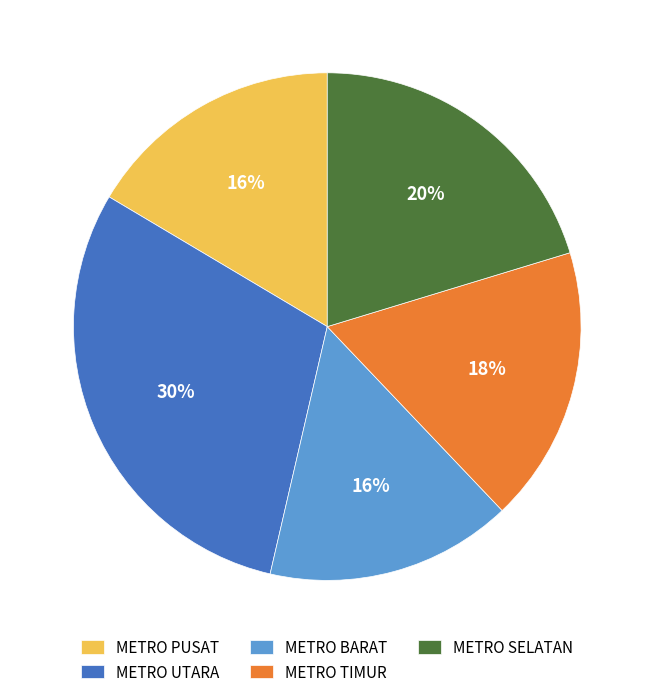

Approximately how many times larger is the value at METRO PUSAT compared to METRO TIMUR?

0.9